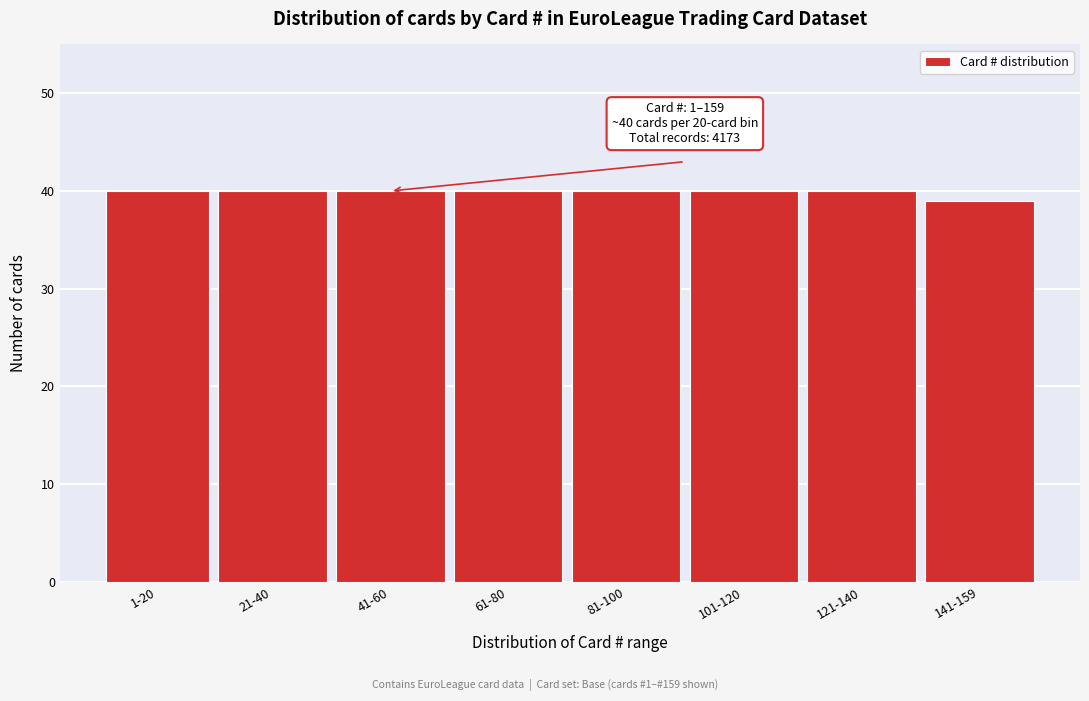

Reading left to right, transcribe all the data shown in this chart.

40	40	40	40	40	40	40	39